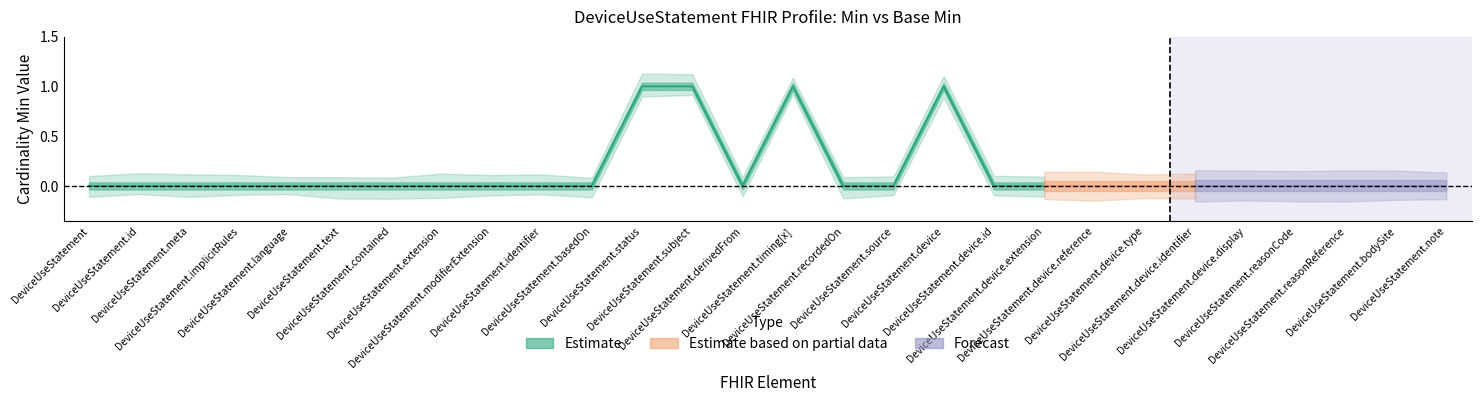

At which label is Min closest to 0?

DeviceUseStatement